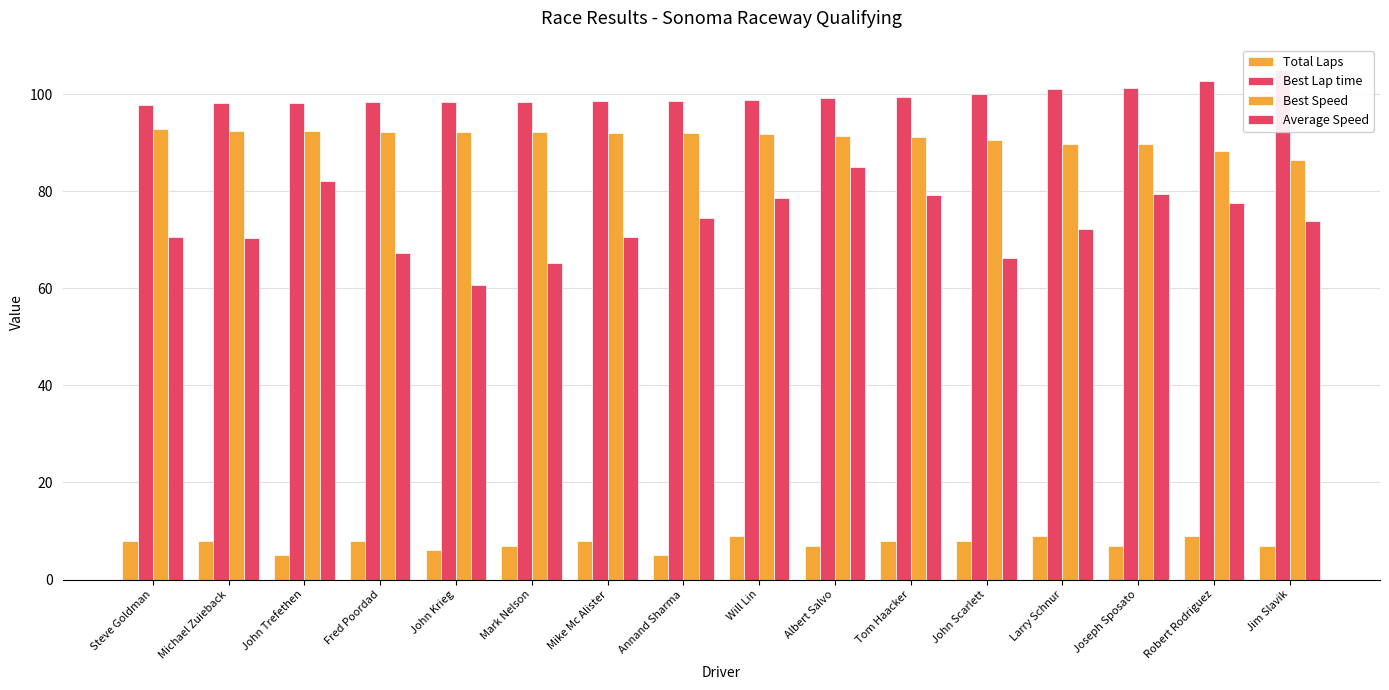

What is the difference between the second highest and minimum values in the Average Speed series?

21.3